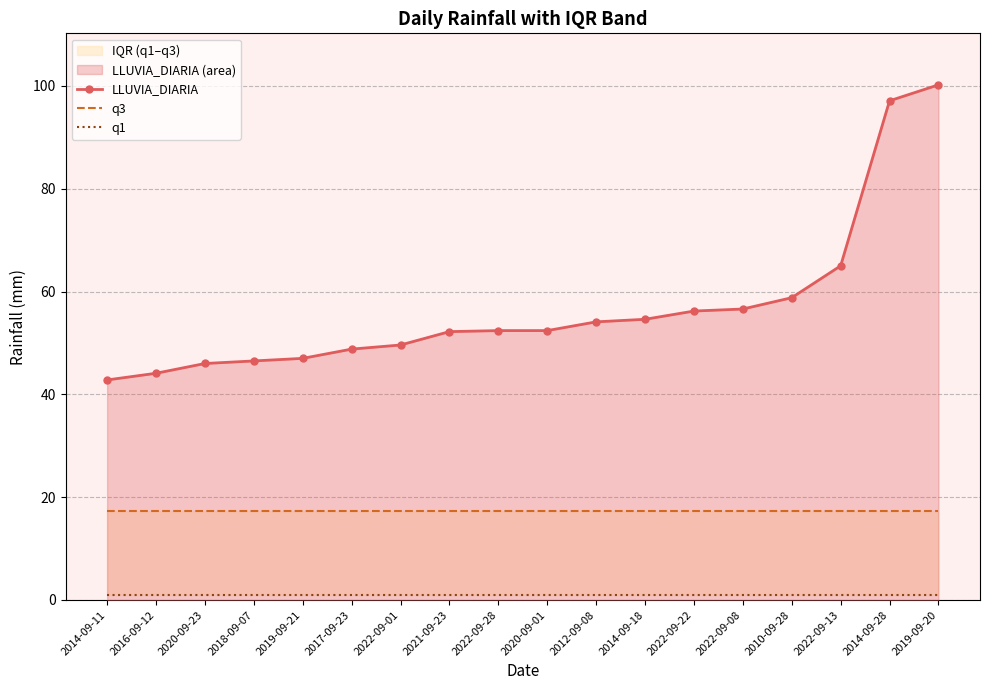

What is the difference between the maximum and minimum values in the LLUVIA_DIARIA series?

57.4